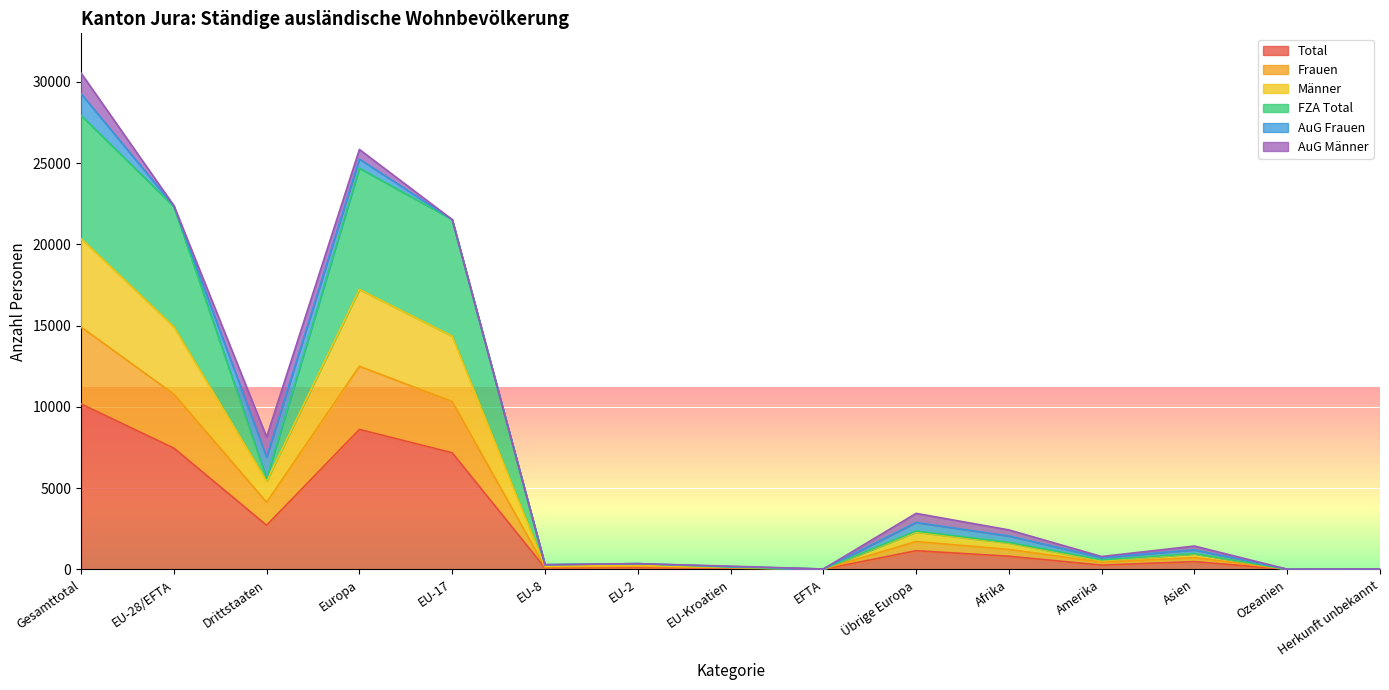

True or false: Total and Frauen intersect in this chart.

False